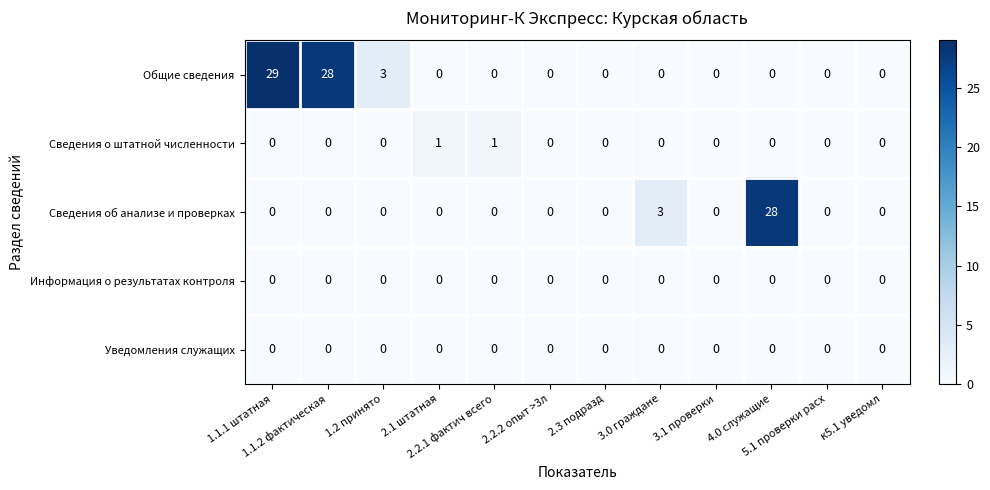

How many data points does each series have?

12